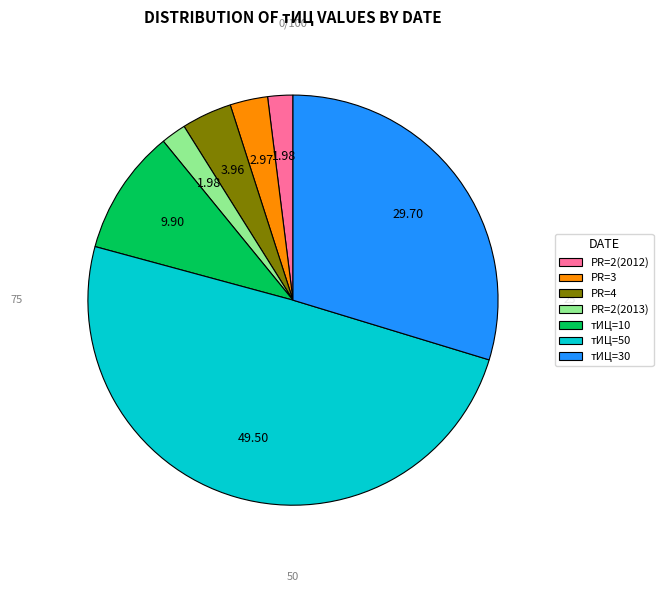

Is PR=4 the majority of the pie?

No